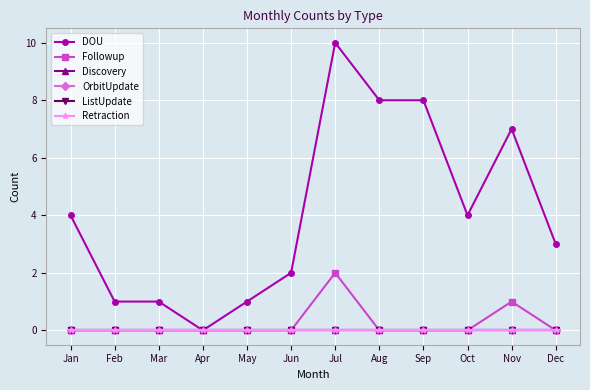

Which series has the largest total across all categories?

DOU